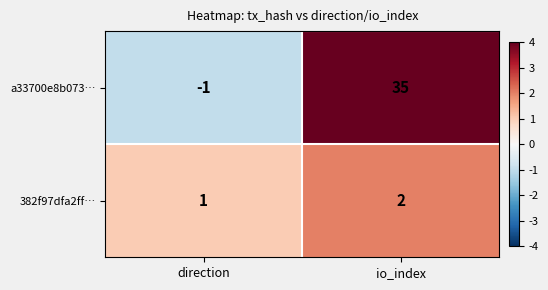

Count the number of data series in this chart.

2